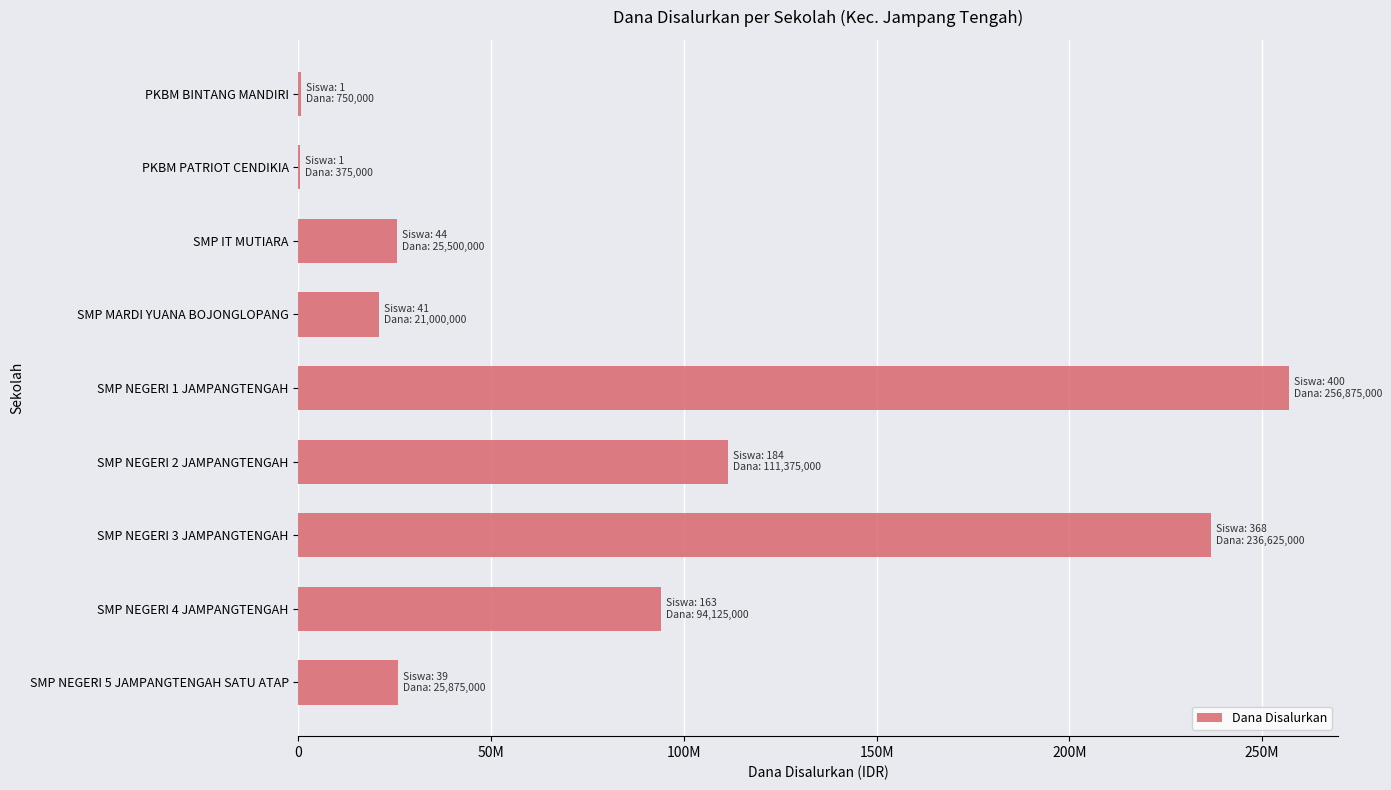

What is the average value?

85833333